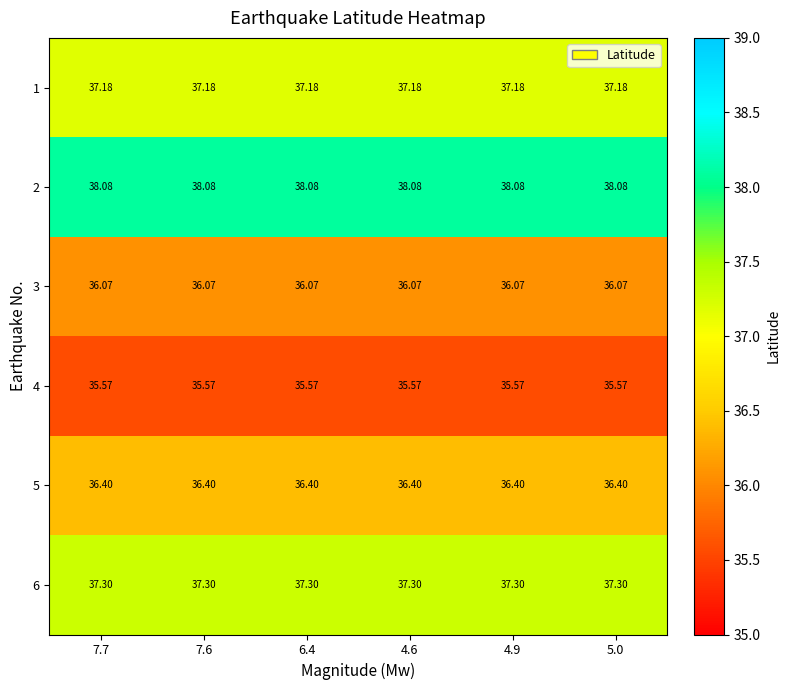

Is the value of 1 at 7.6 greater than the value of 5 at 7.6?

Yes